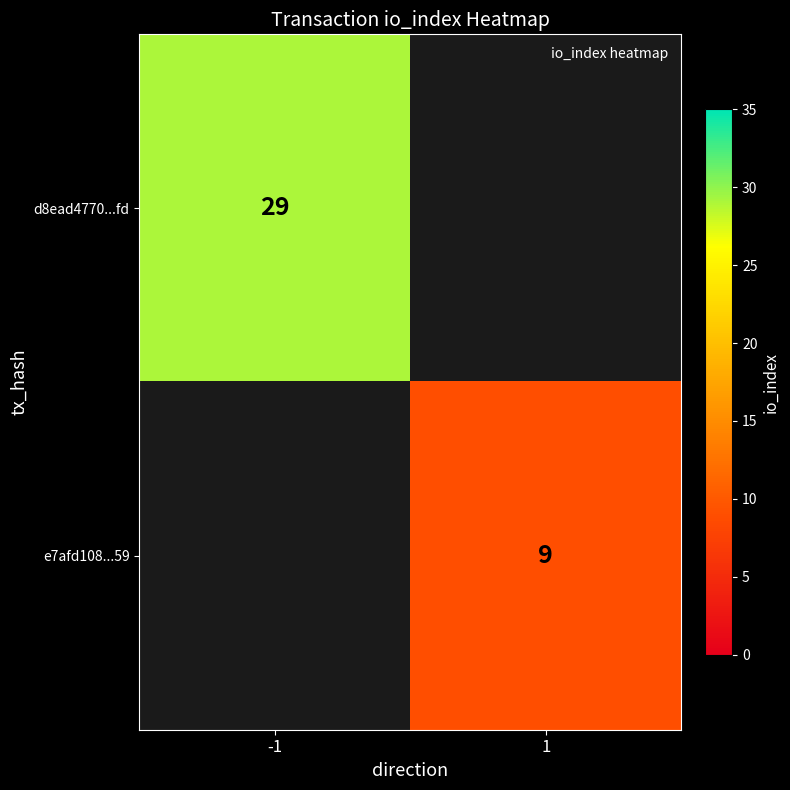

Which has a higher value, 1 or -1?

-1